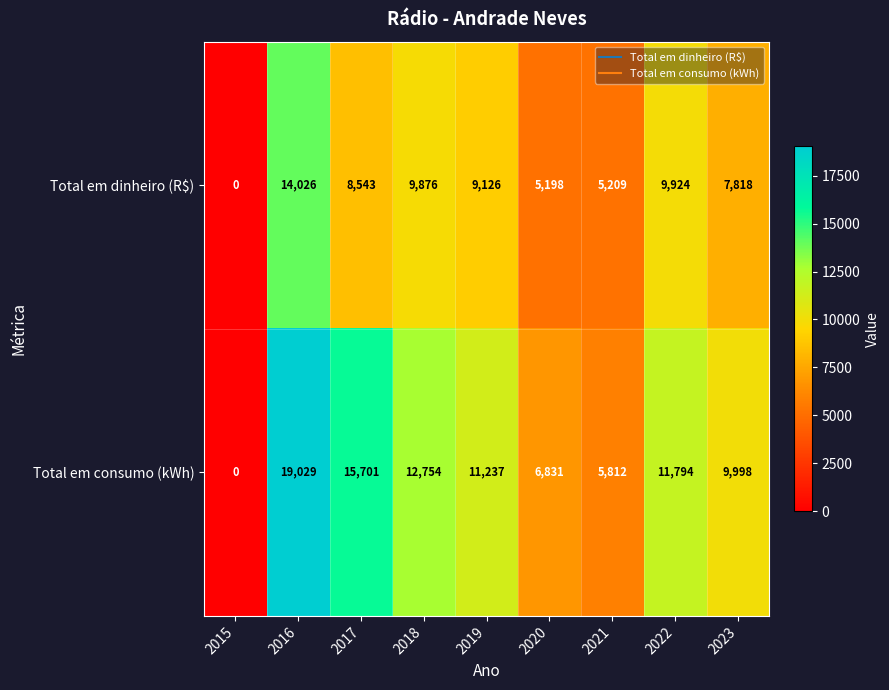

Reading right to left, transcribe all the data shown in this chart.

Total em dinheiro (R$): 2023=7818	2022=9924	2021=5209	2020=5198	2019=9126	2018=9876	2017=8543	2016=14026	2015=0
Total em consumo (kWh): 2023=9998	2022=11794	2021=5812	2020=6831	2019=11237	2018=12754	2017=15701	2016=19029	2015=0